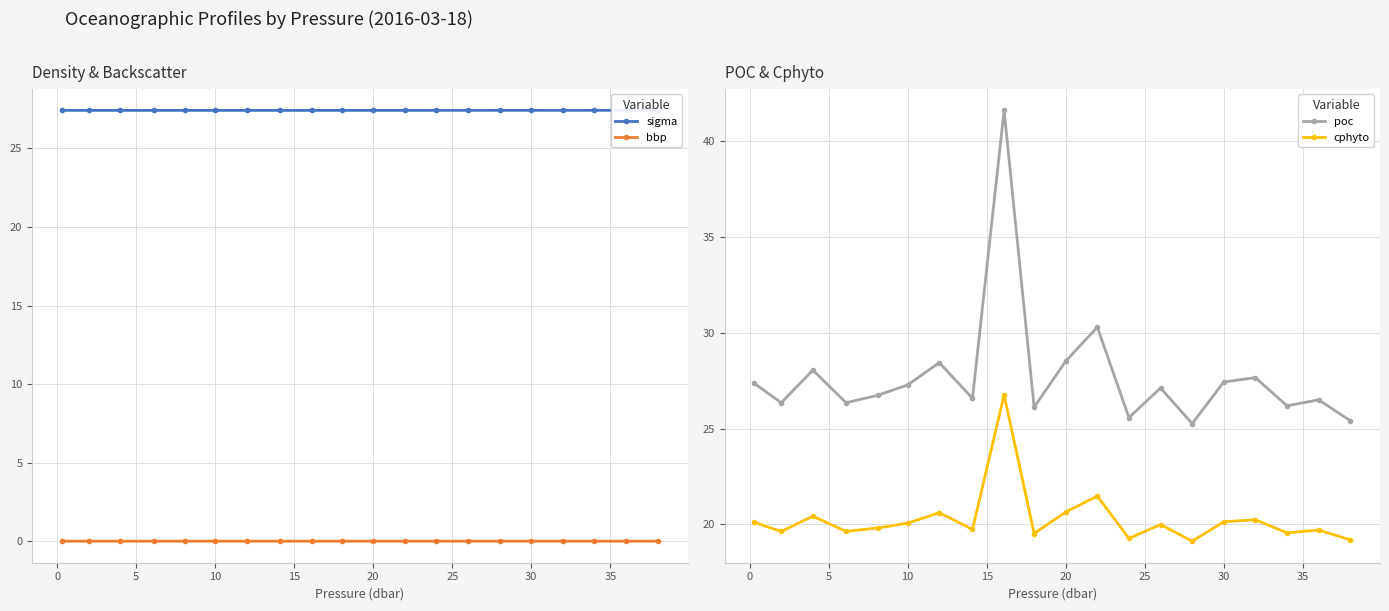

True or false: cphyto has more than 1 interior local peaks.

True